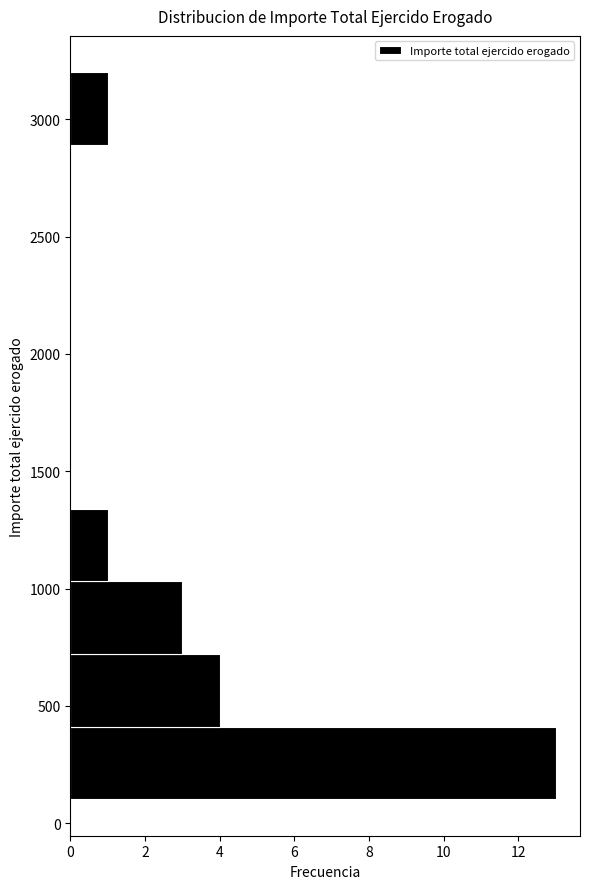

How long is the bar that spans 400 to 700 on the y-axis? Neither the bar edges nor the lengths are printed on the chart, so give them approximately, as read against the axes.

4